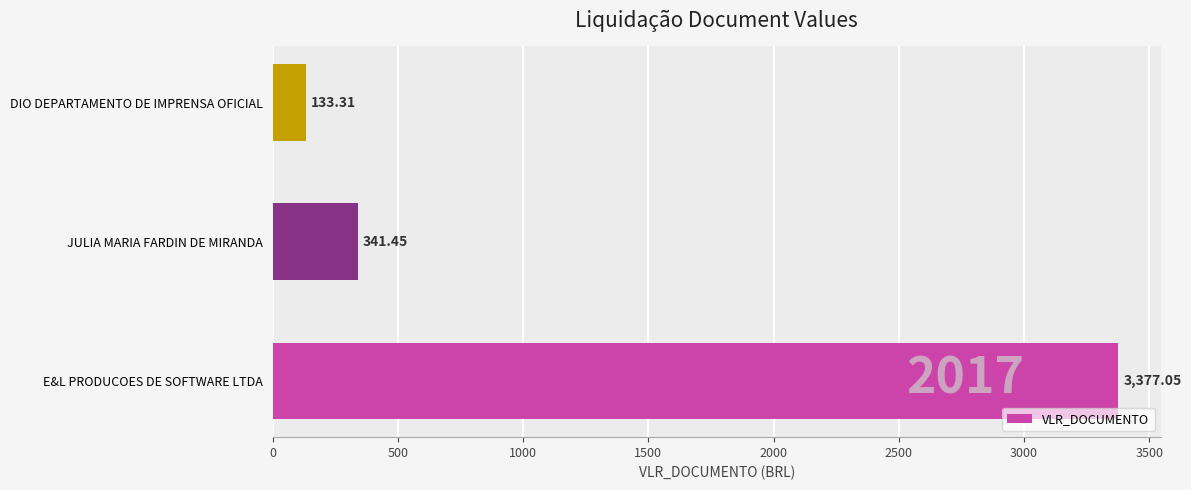

List the labels in order of value, largest first.

E&L PRODUCOES DE SOFTWARE LTDA, JULIA MARIA FARDIN DE MIRANDA, DIO DEPARTAMENTO DE IMPRENSA OFICIAL